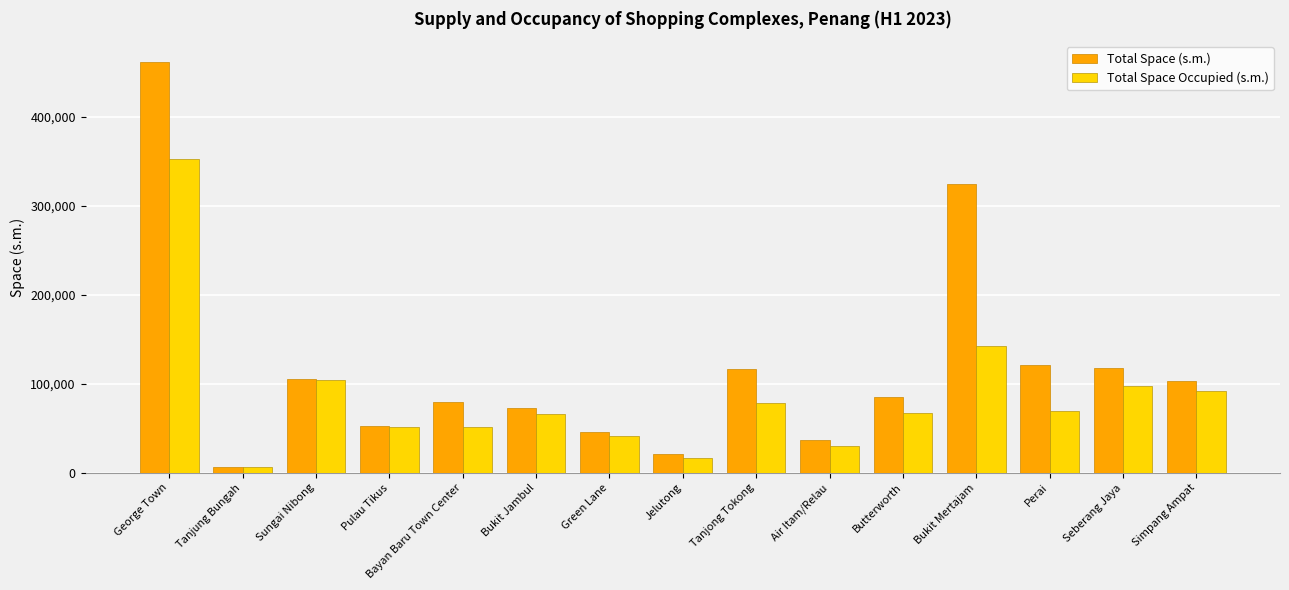

How many groups of bars are there?

15